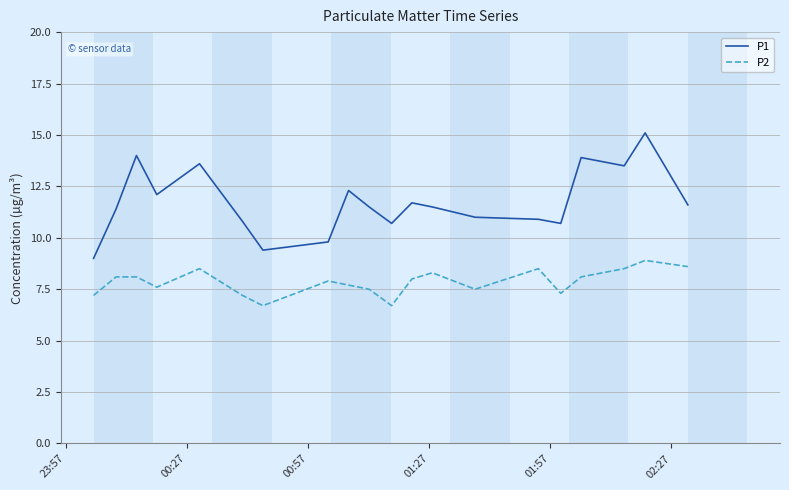

Which series has the largest range (max minus min)?

P1